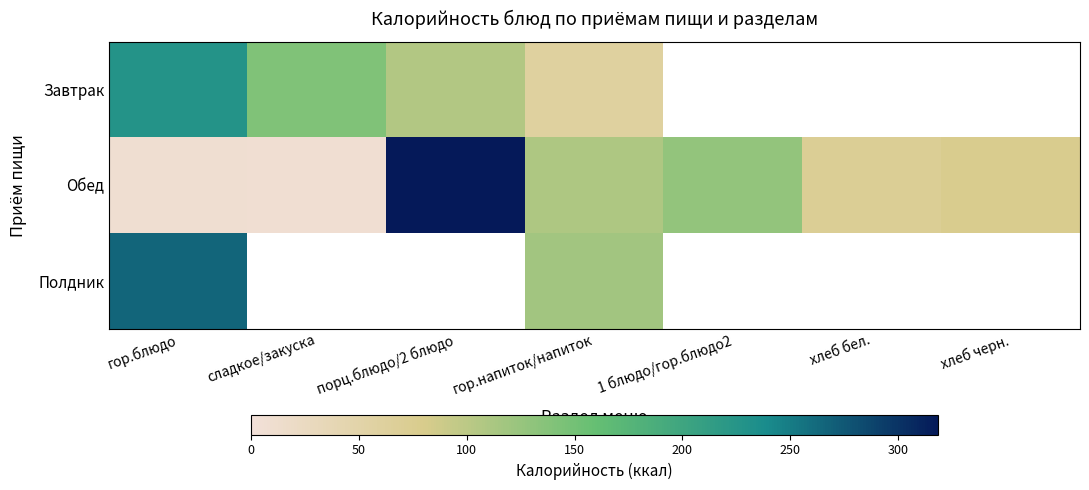

What is the sum of all Обед values?

718.9